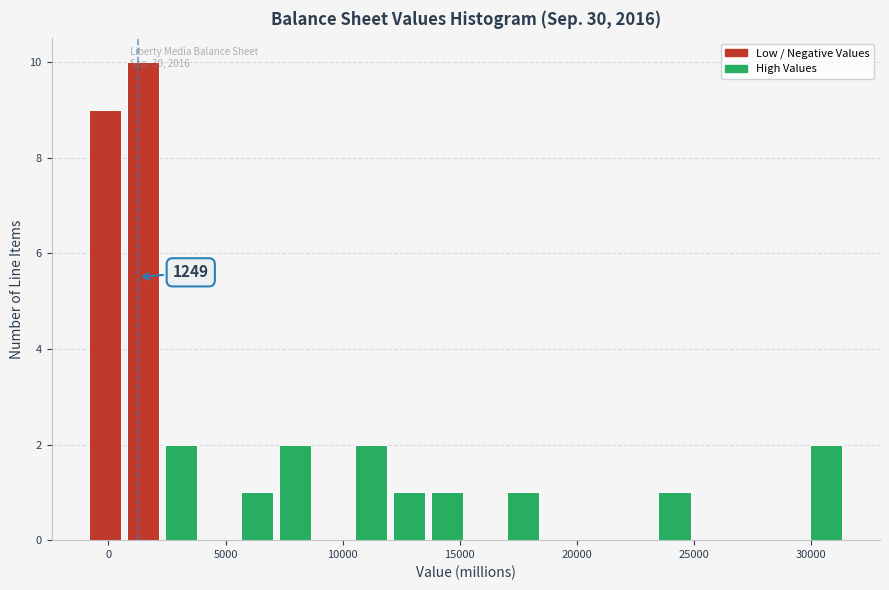

Around what value on the x-axis is the tallest bar? Give the approximate position of its centre, as read against the axis.

1500